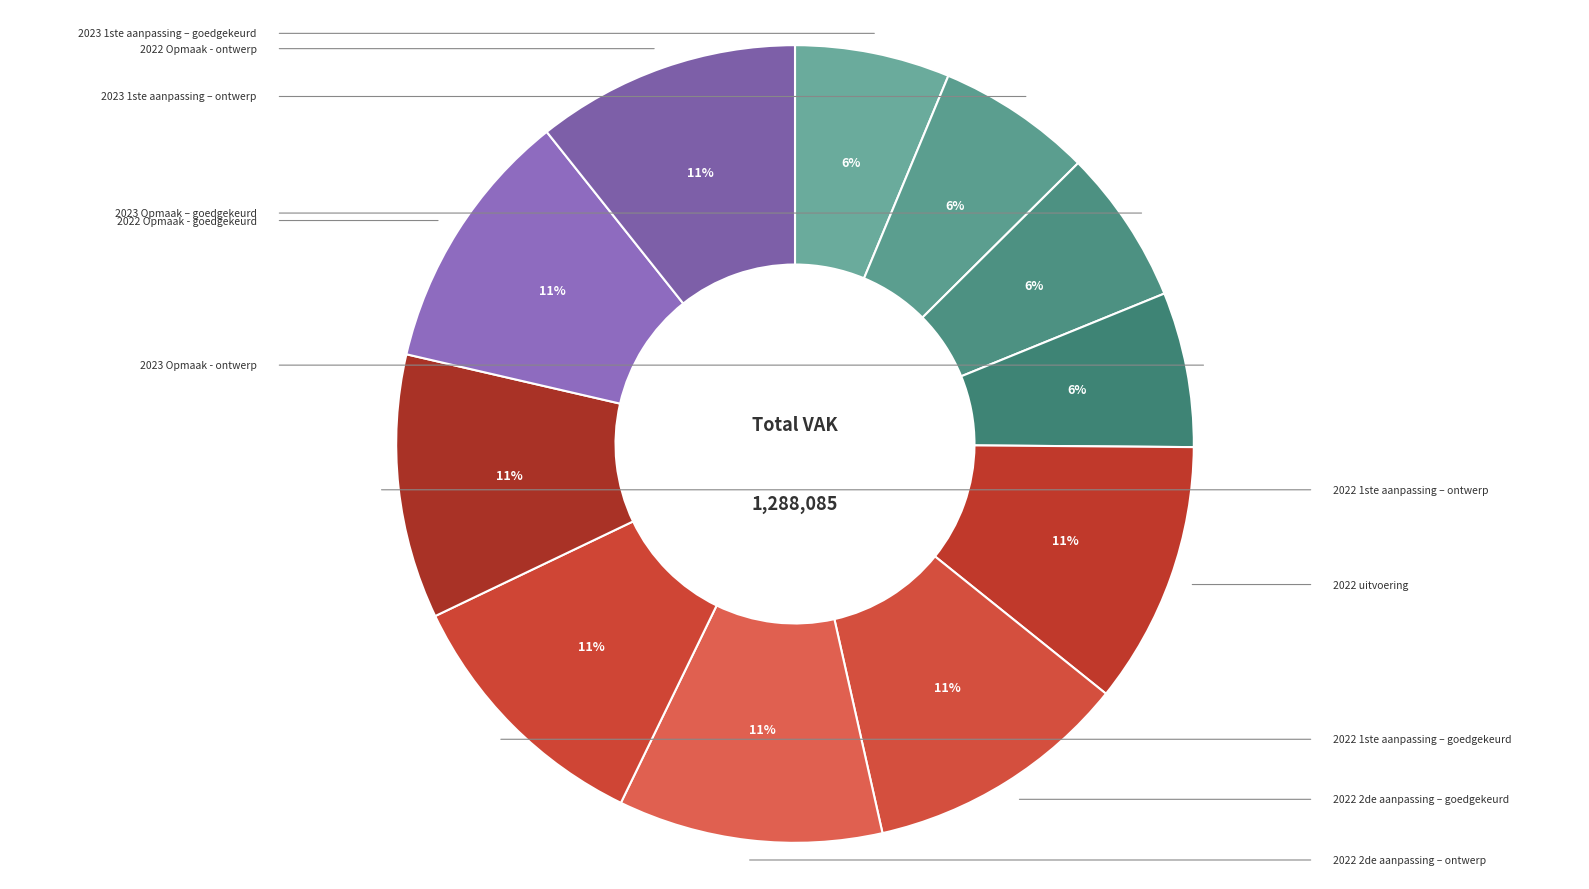

To the nearest percent, what percentage of the pie is 2022 uitvoering?

11%